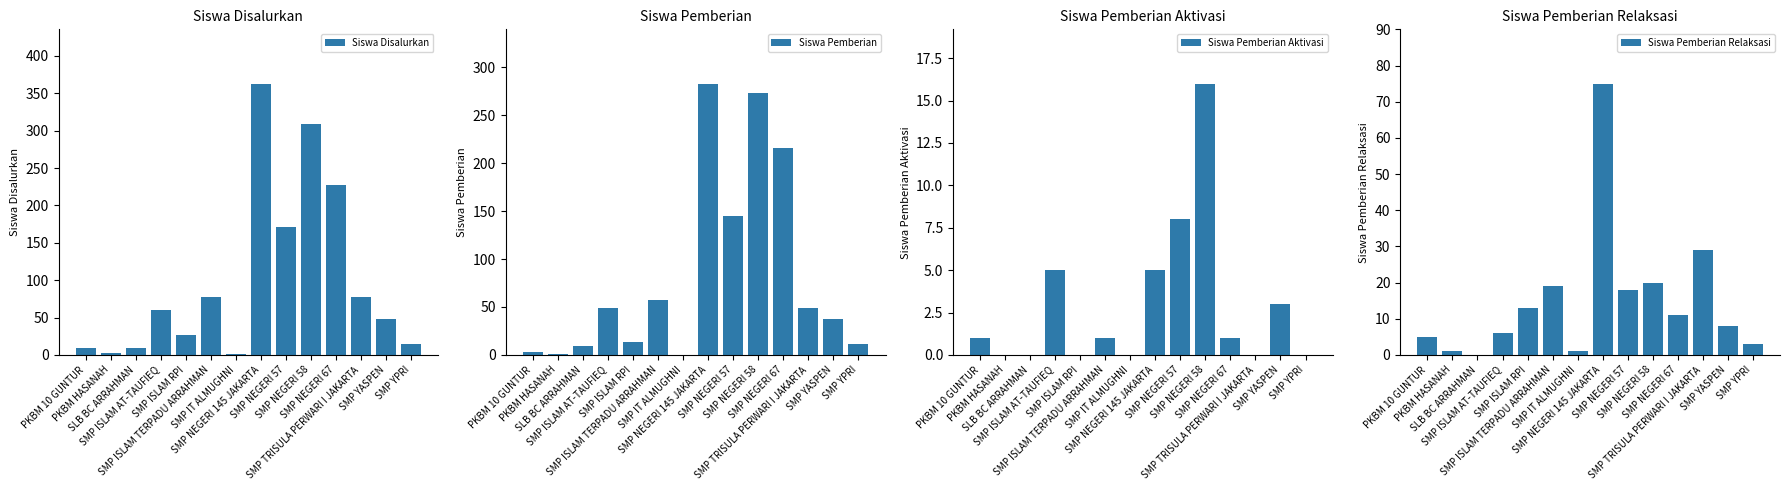

What position from the left is SMP ISLAM AT-TAUFIEQ?

4